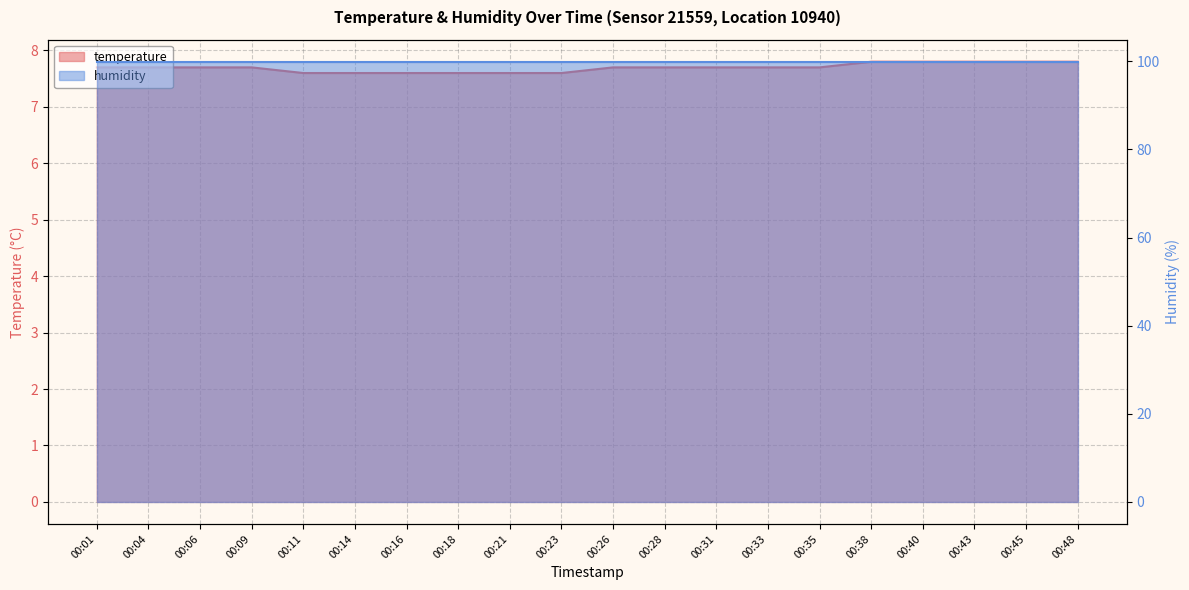

Reading right to left, what are all the values shown in this chart?

7.8	7.8	7.8	7.8	7.8	7.7	7.7	7.7	7.7	7.7	7.6	7.6	7.6	7.6	7.6	7.6	7.7	7.7	7.7	7.7